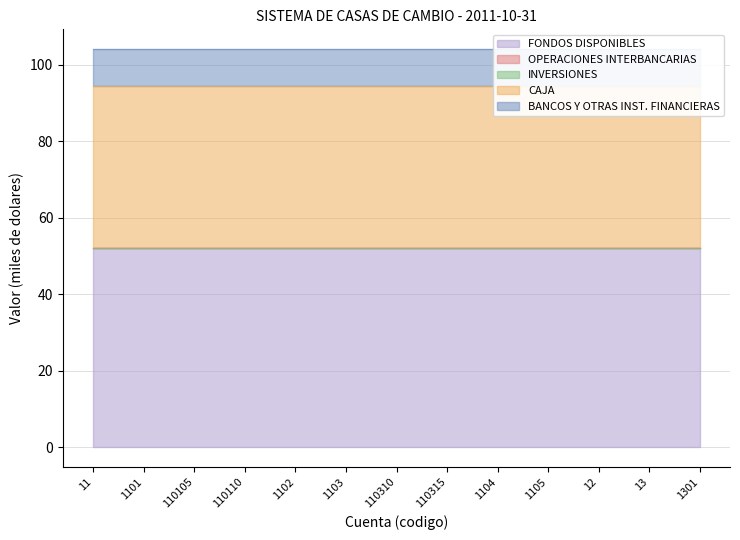

True or false: OPERACIONES INTERBANCARIAS and BANCOS Y OTRAS INST. FINANCIERAS intersect in this chart.

False